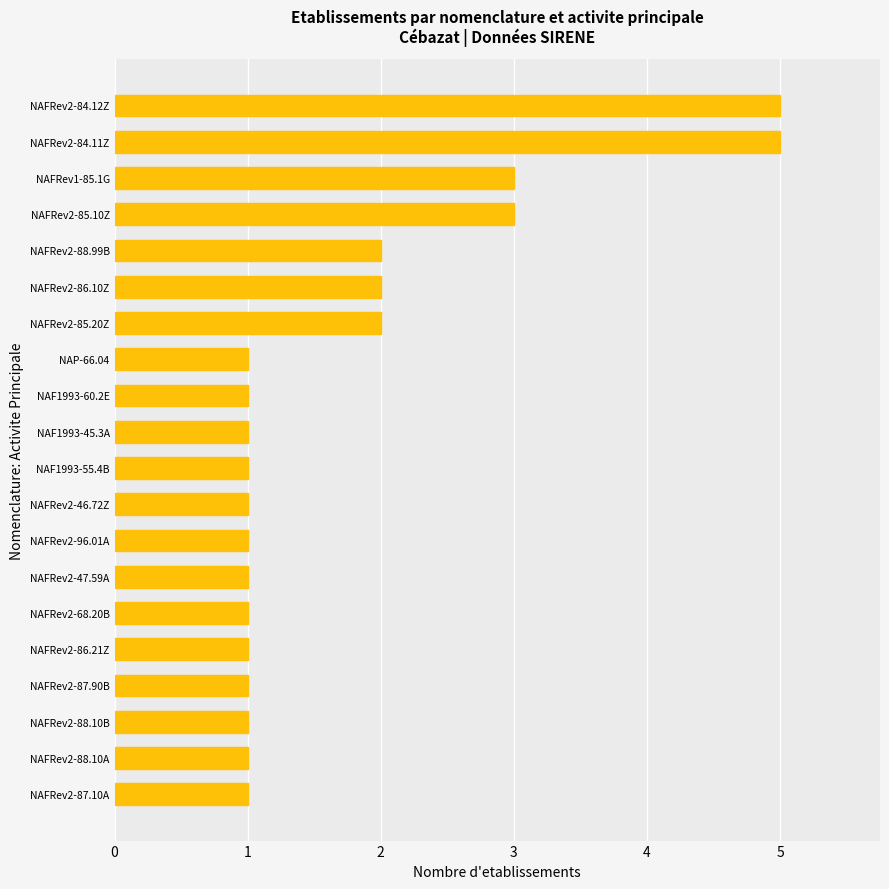

What is the greatest value displayed?

5